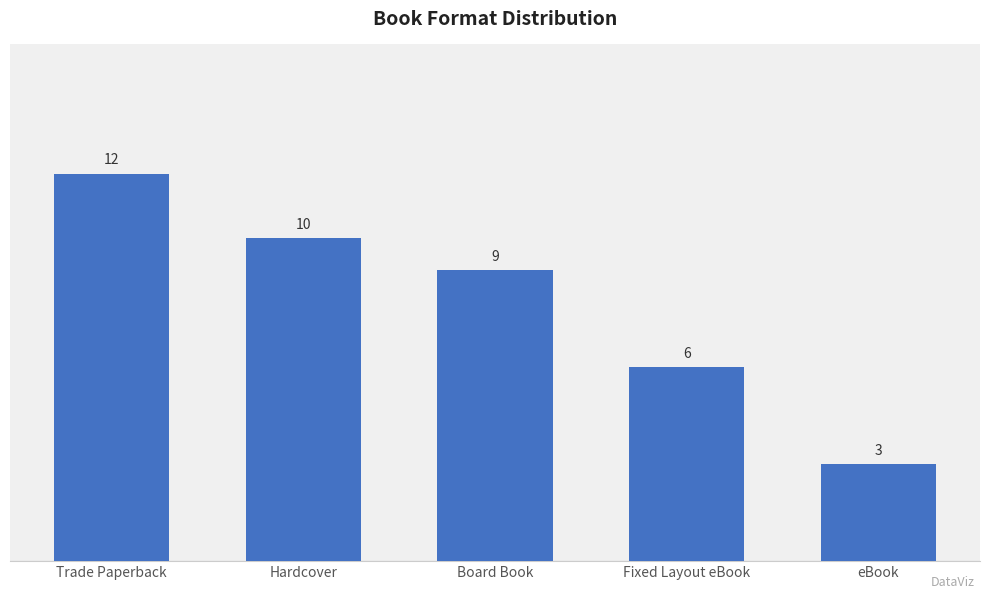

Rank the categories by value from highest to lowest.

Trade Paperback, Hardcover, Board Book, Fixed Layout eBook, eBook